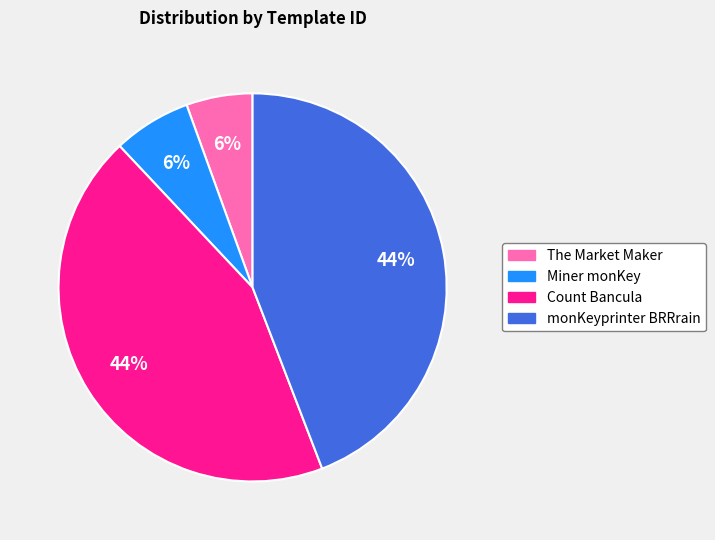

Is the sum of Count Bancula and monKeyprinter BRRrain greater than half?

Yes